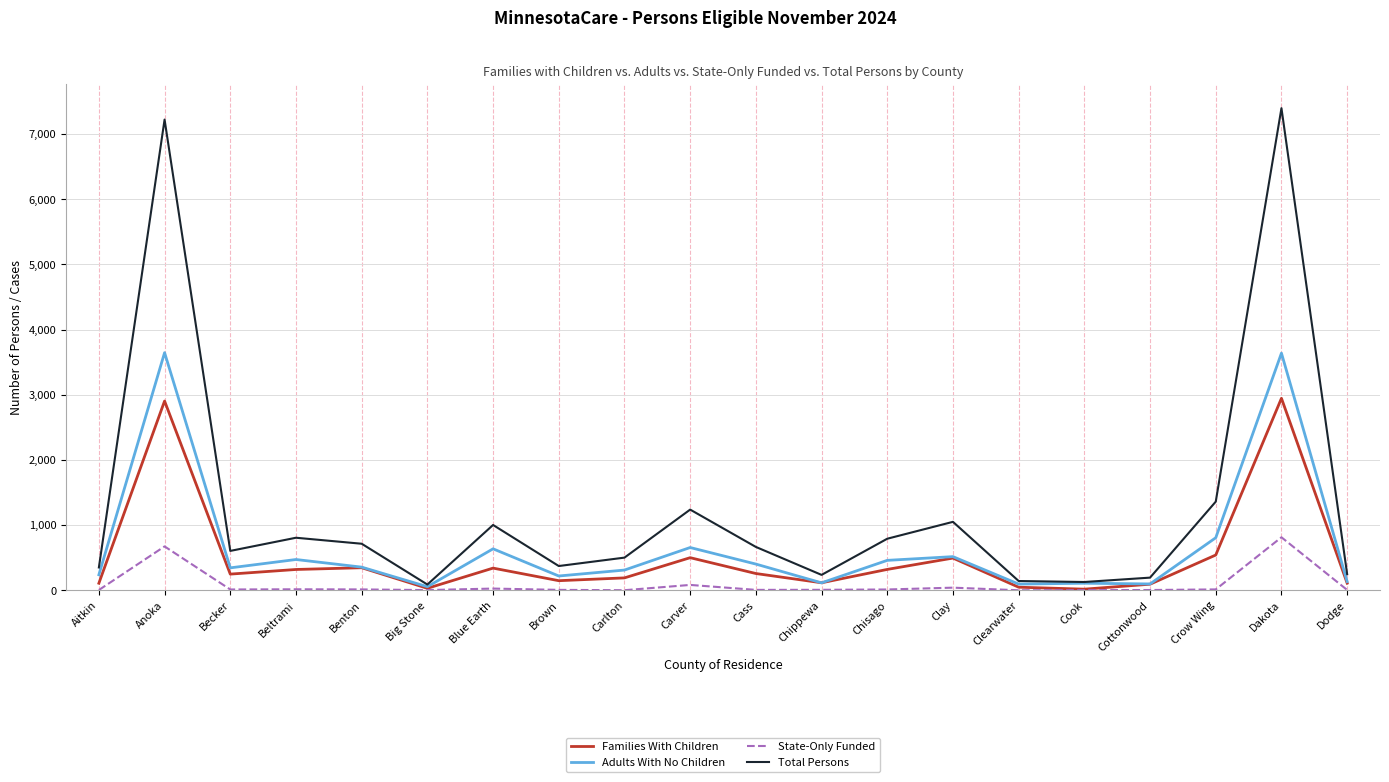

What is the approximate value of Families With Children at Dakota?

2946